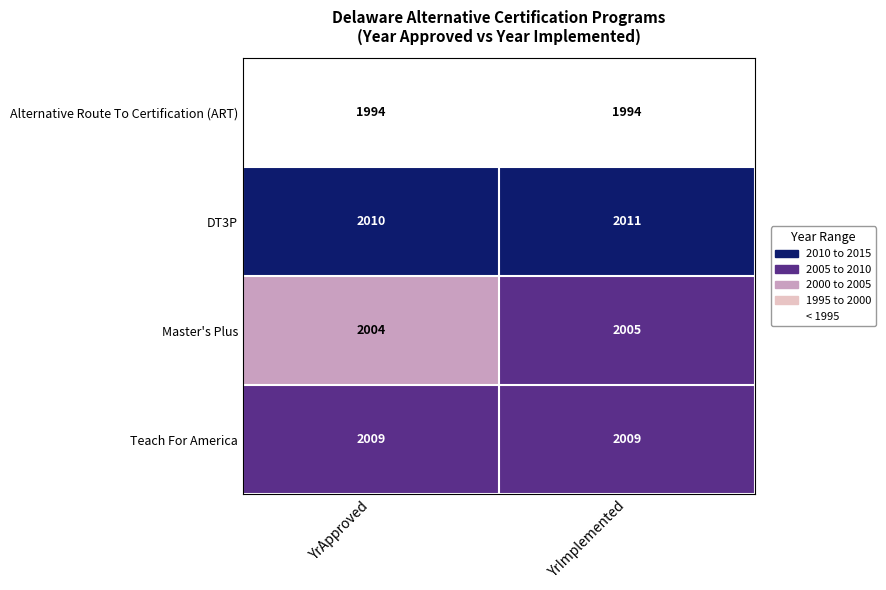

Reading right to left, transcribe all the data shown in this chart.

Alternative Route To Certification (ART): YrImplemented=1994	YrApproved=1994
DT3P: YrImplemented=2011	YrApproved=2010
Master's Plus: YrImplemented=2005	YrApproved=2004
Teach For America: YrImplemented=2009	YrApproved=2009